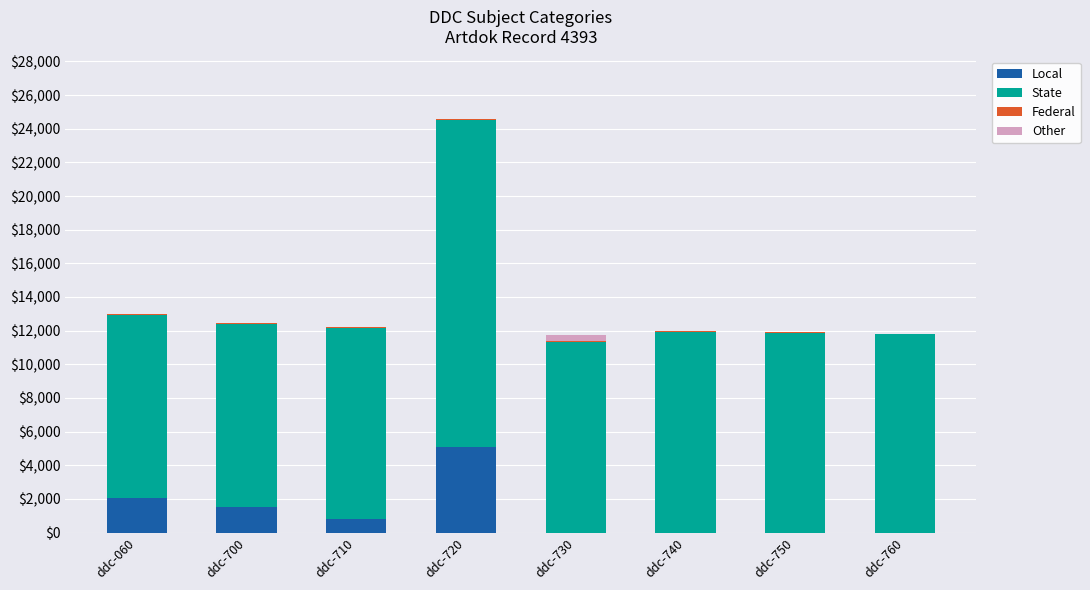

What is the sum of all Local values?

9450.0